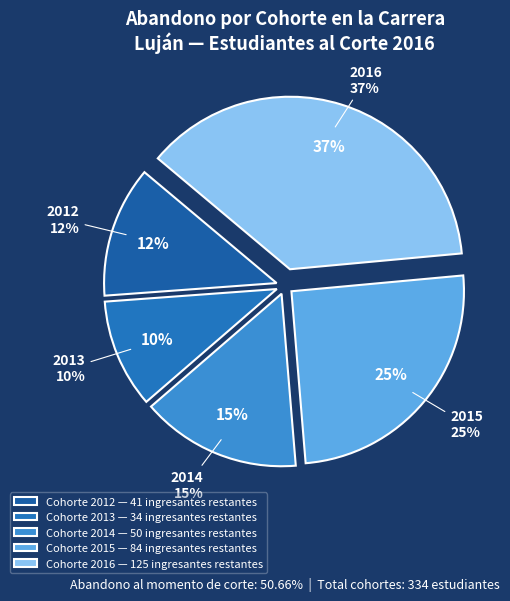

Count the number of slices in the pie.

5